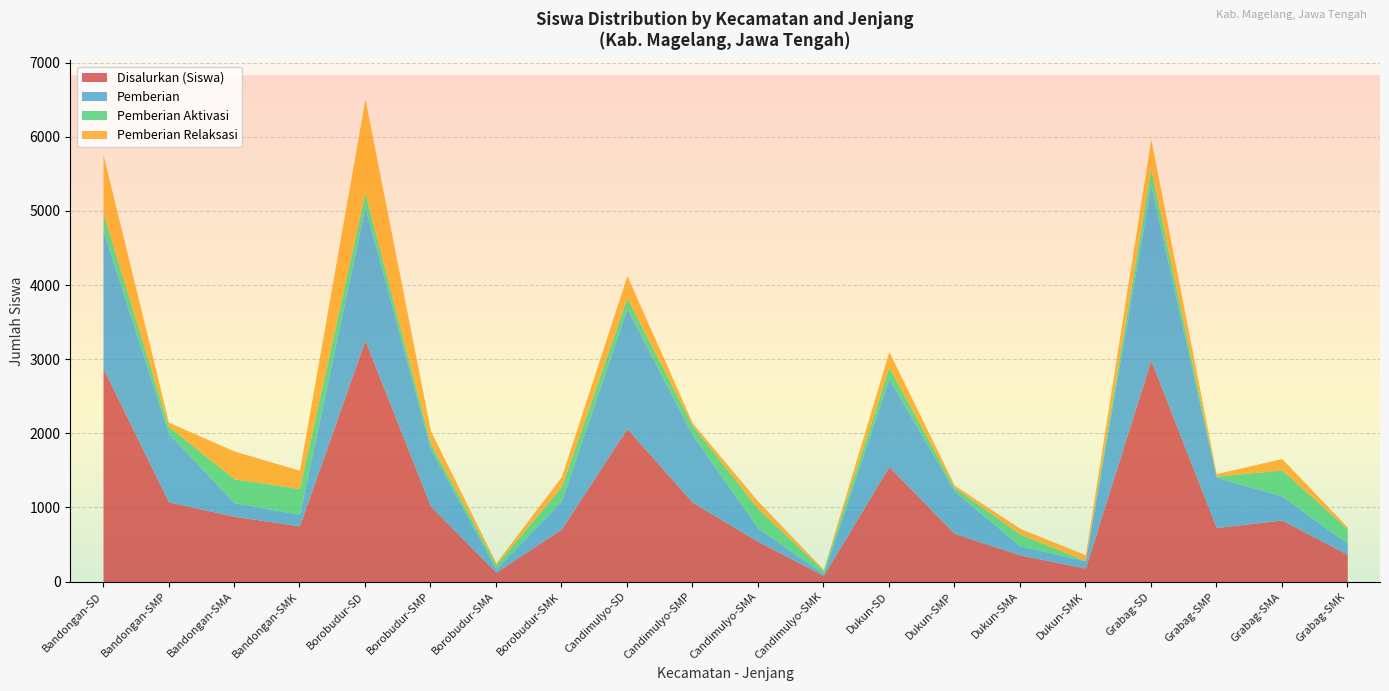

List the labels in order of Disalurkan (Siswa) value, largest first.

Borobudur-SD, Grabag-SD, Bandongan-SD, Candimulyo-SD, Dukun-SD, Bandongan-SMP, Candimulyo-SMP, Borobudur-SMP, Bandongan-SMA, Grabag-SMA, Bandongan-SMK, Grabag-SMP, Borobudur-SMK, Dukun-SMP, Candimulyo-SMA, Grabag-SMK, Dukun-SMA, Dukun-SMK, Borobudur-SMA, Candimulyo-SMK